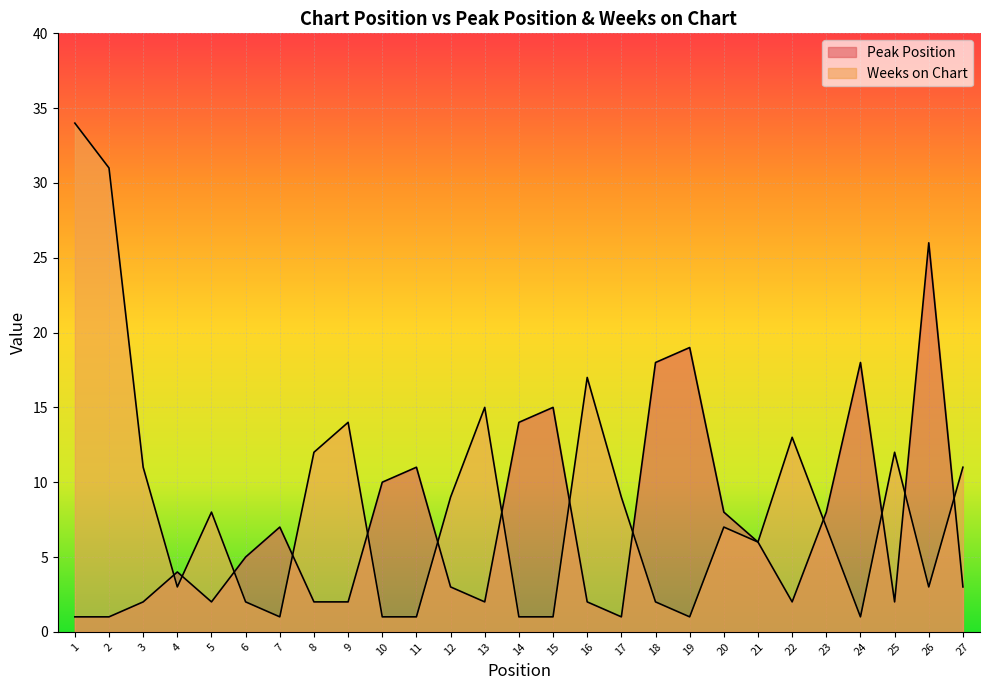

Where do Peak Position and Weeks on Chart first cross each other?

3 and 4